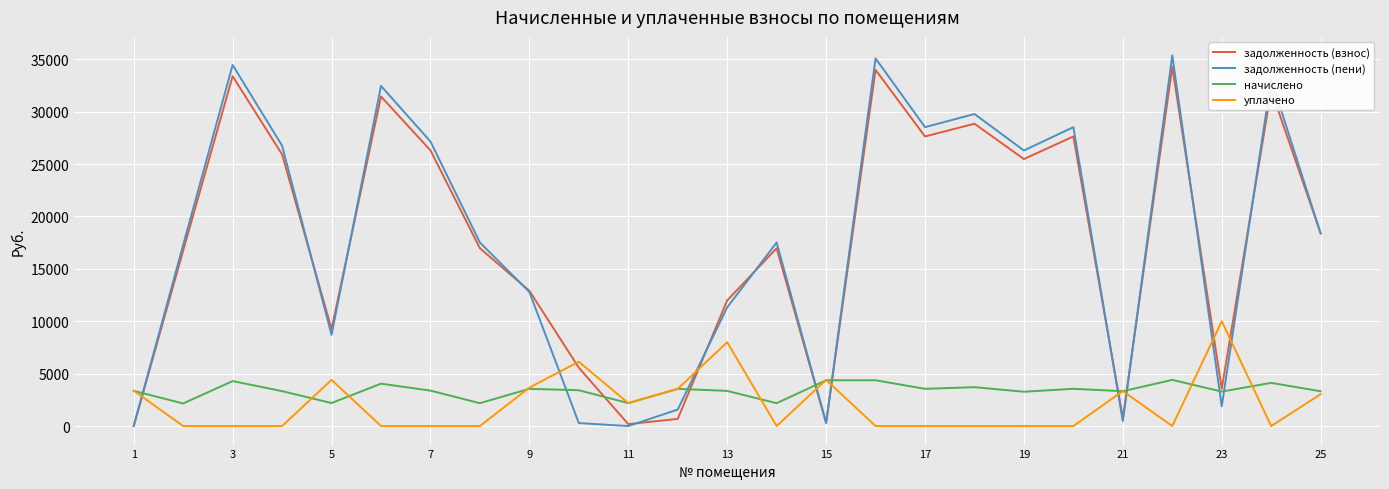

How many times do уплачено and задолженность (пени) cross each other?

9